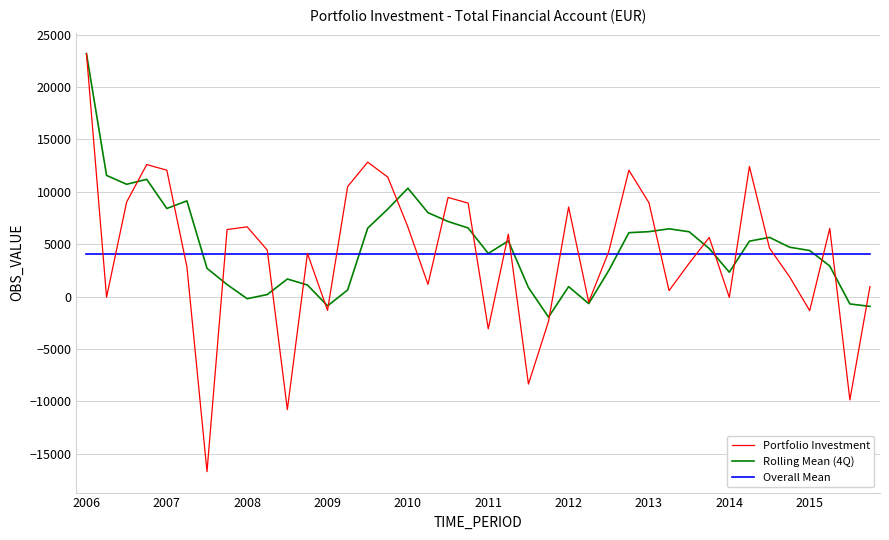

What is the lowest value of the Overall Mean series?

4083.4